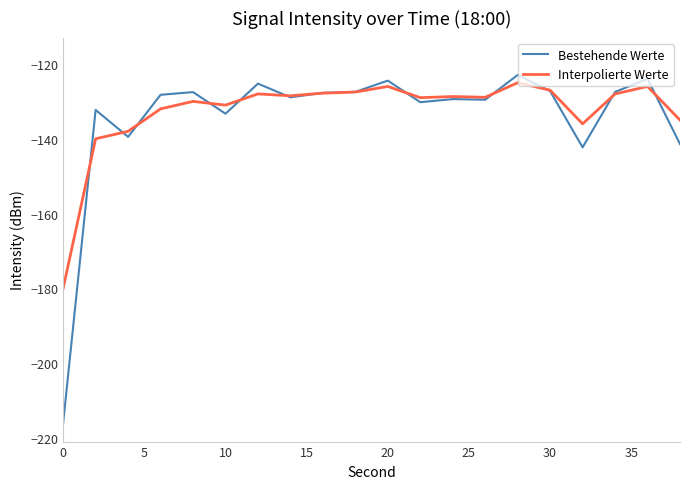

What is the greatest value displayed?

-122.9